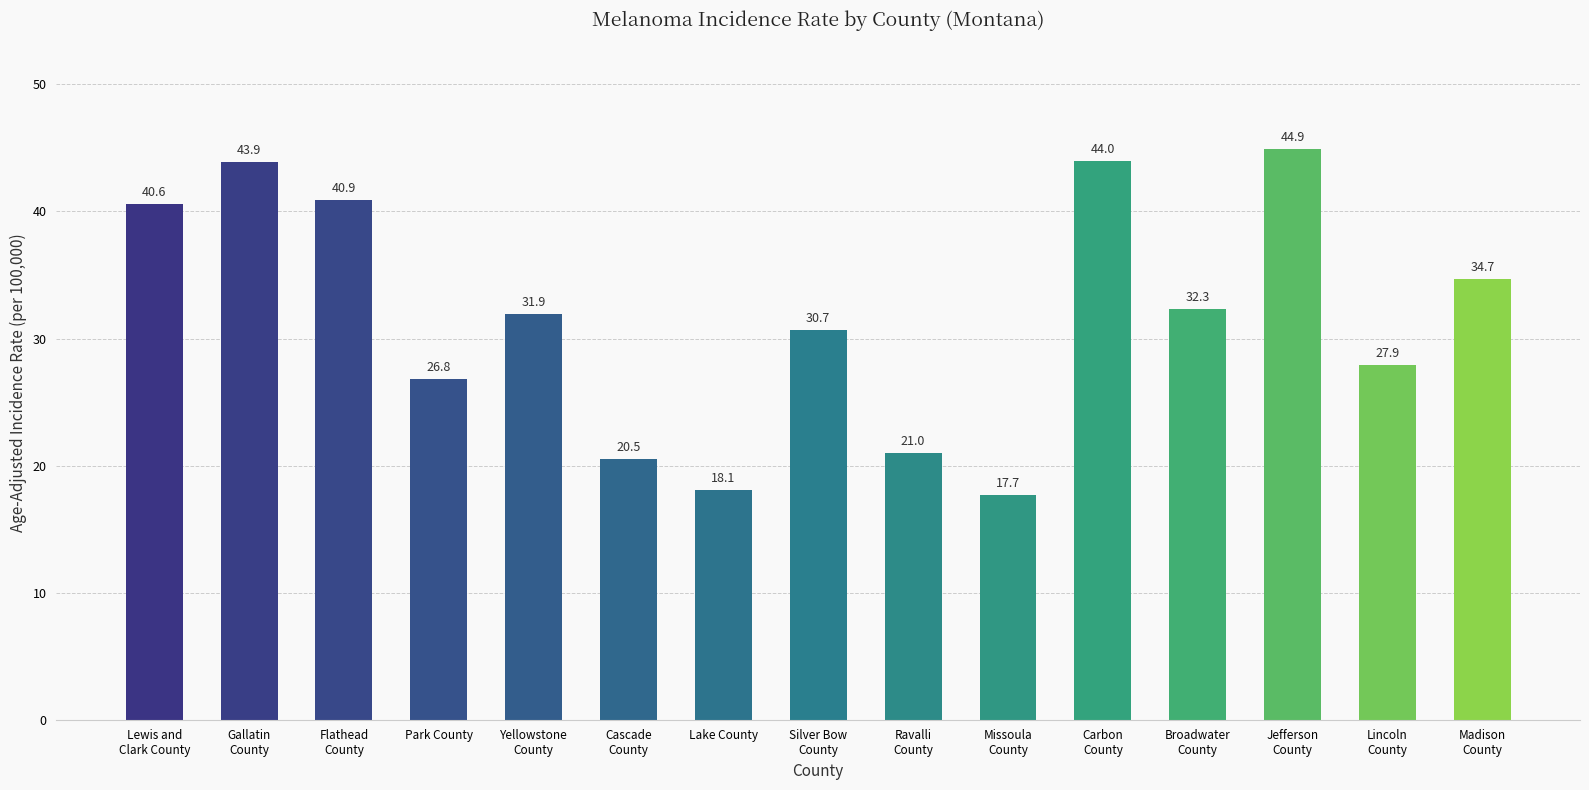

Reading right to left, what are all the values shown in this chart?

34.7	27.9	44.9	32.3	44.0	17.7	21.0	30.7	18.1	20.5	31.9	26.8	40.9	43.9	40.6